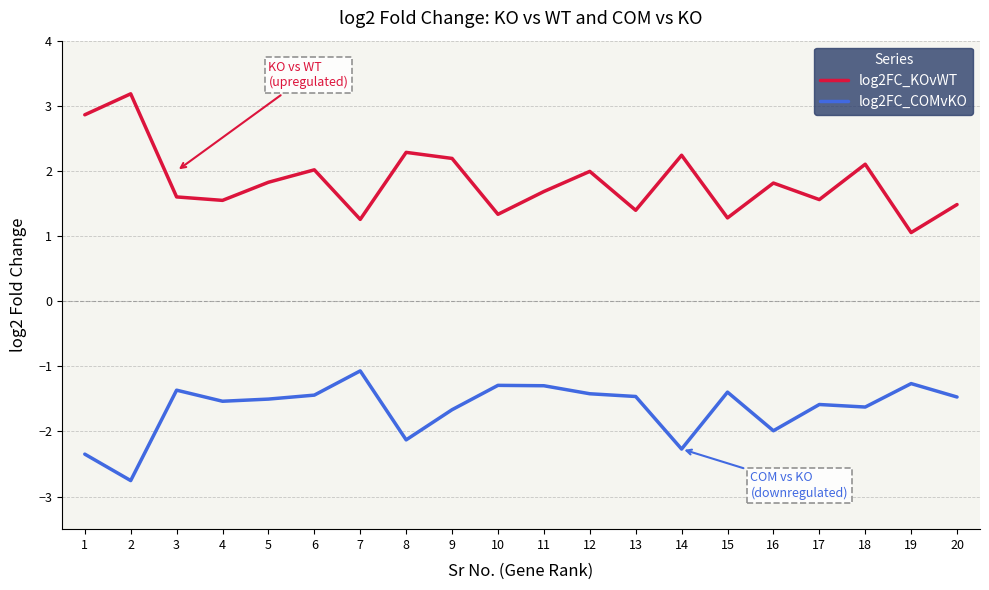

What is the minimum value shown in the chart?

-2.8